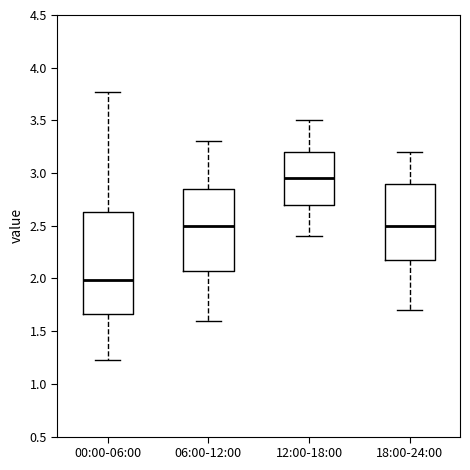

Which box has the highest median line?

12:00-18:00